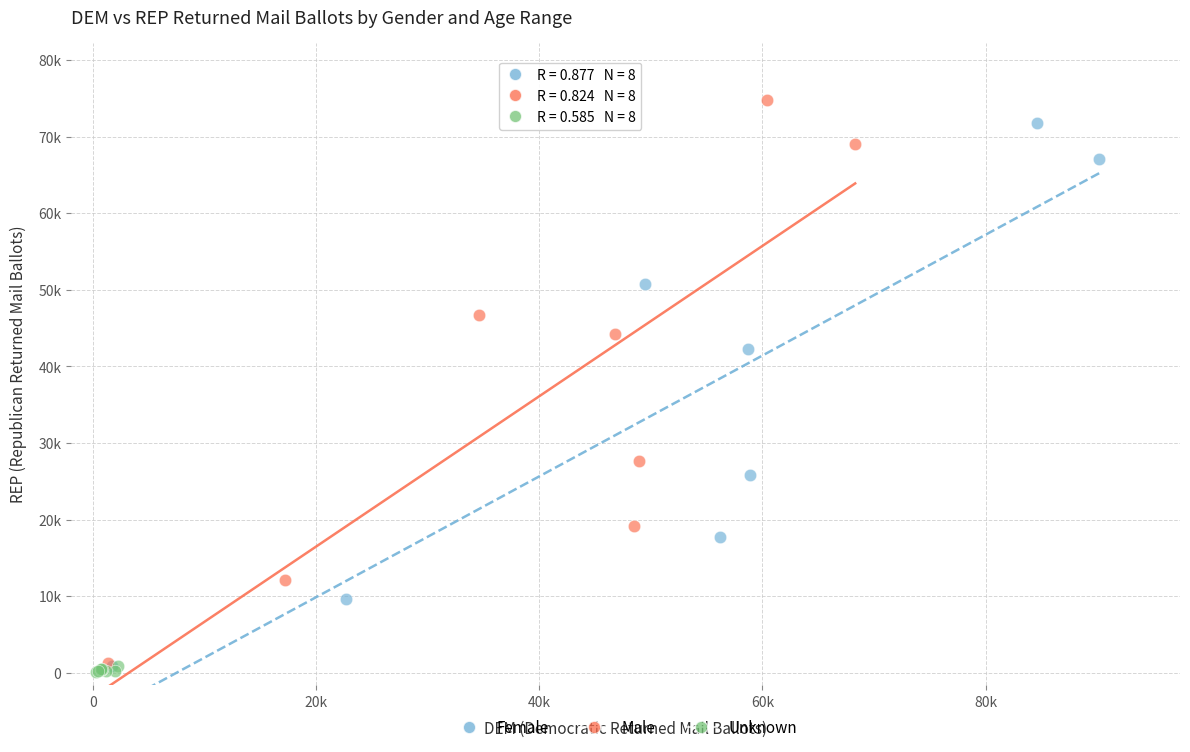

Which series contains the lowest Y value?

Unknown